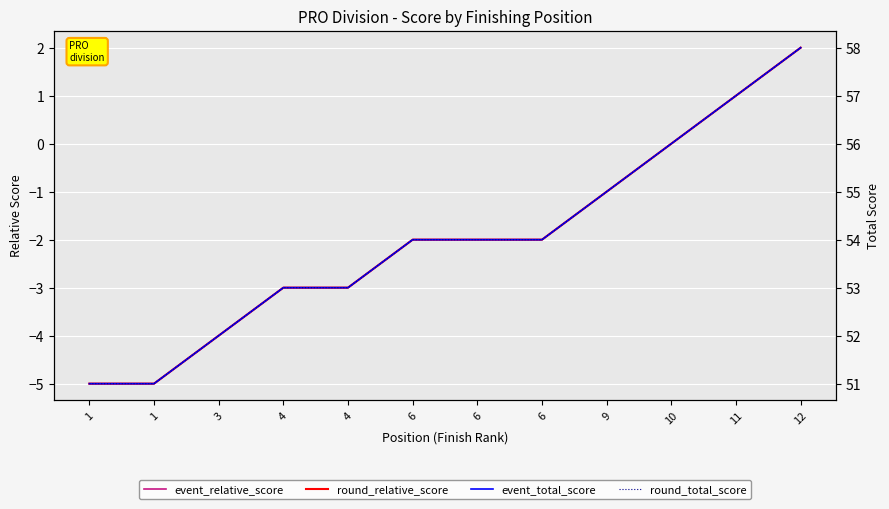

List the series in order of their peak value, highest first.

event_total_score, round_total_score, event_relative_score, round_relative_score